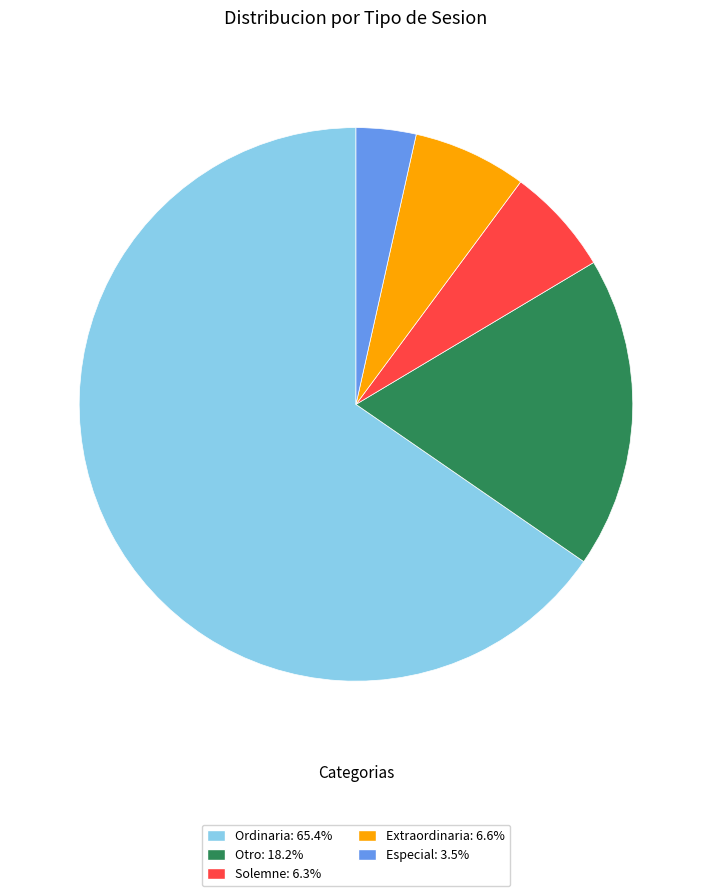

What is the ratio of the value at Ordinaria: 65.4% to the value at Solemne: 6.3%?

10.4